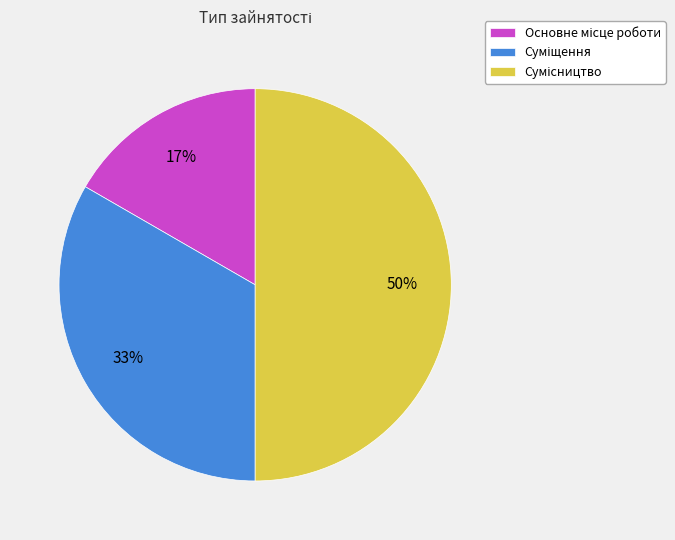

To the nearest percent, what is the difference between the largest and smallest slice percentages?

33%